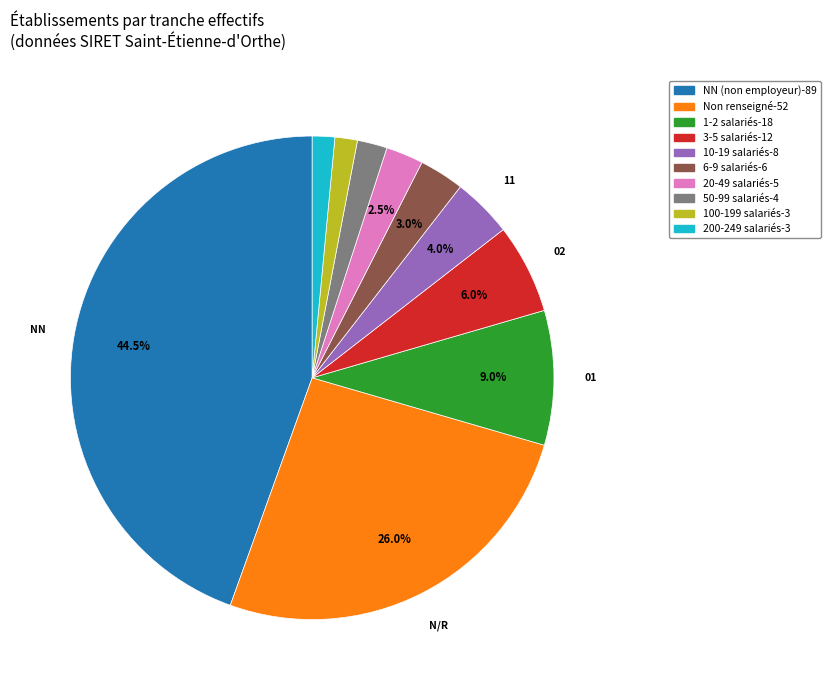

Is there a majority slice in this chart?

No